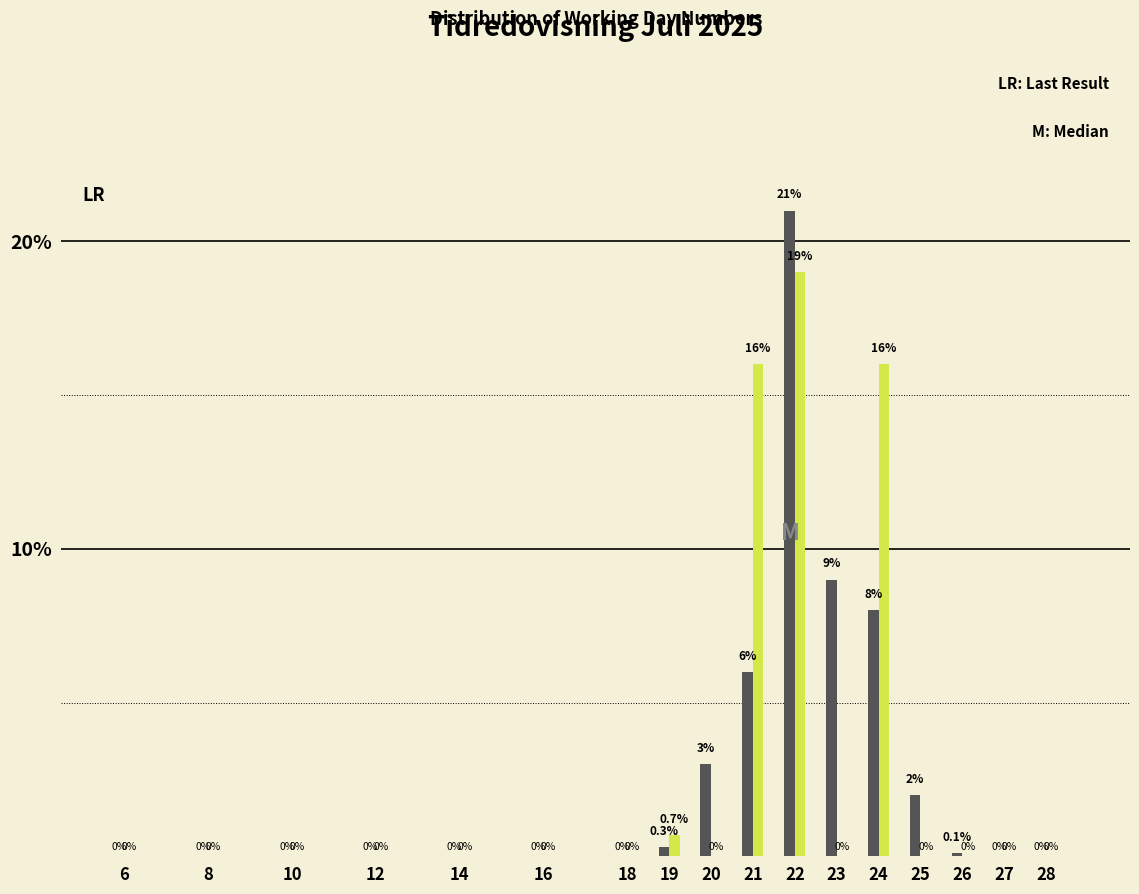

What is the total value across all series at 22?

40.0